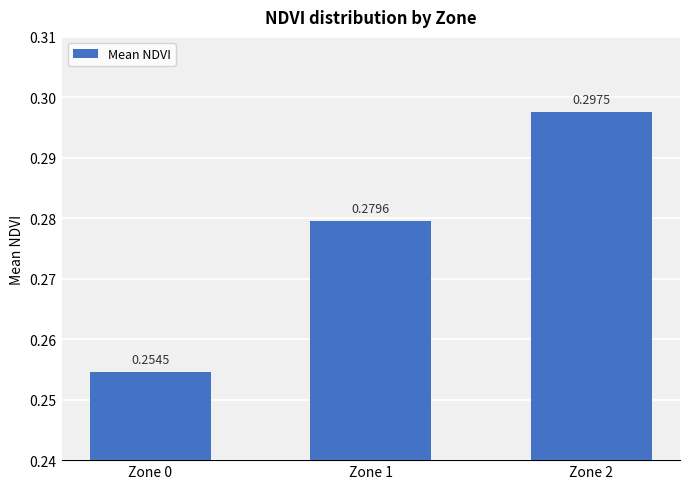

List the labels in order of value, smallest first.

Zone 0, Zone 1, Zone 2